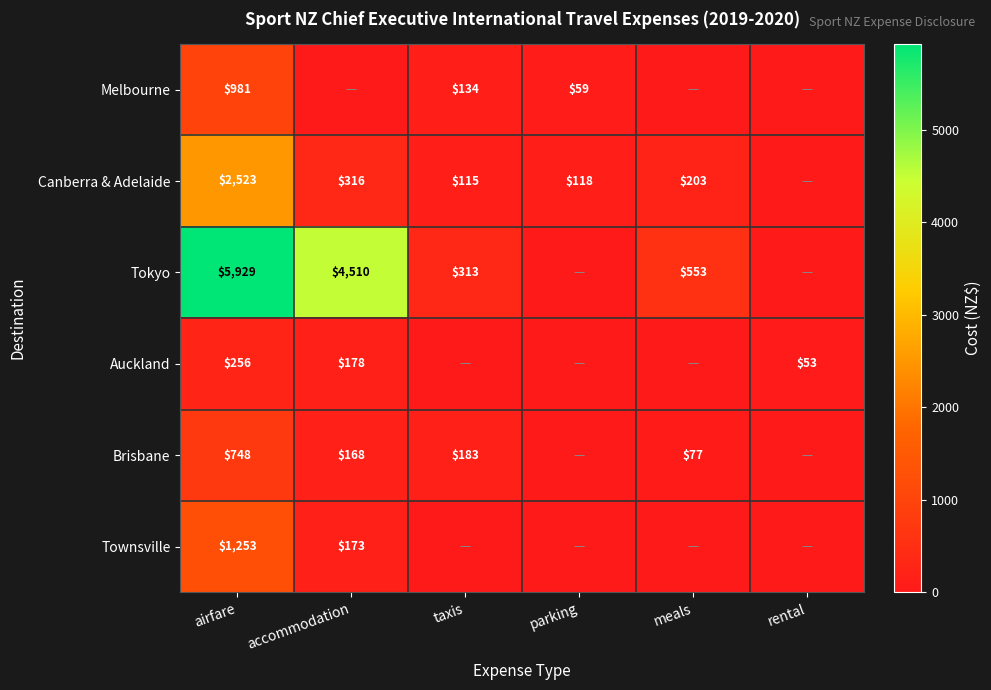

Is the value of Brisbane at taxis greater than the value of Melbourne at airfare?

No